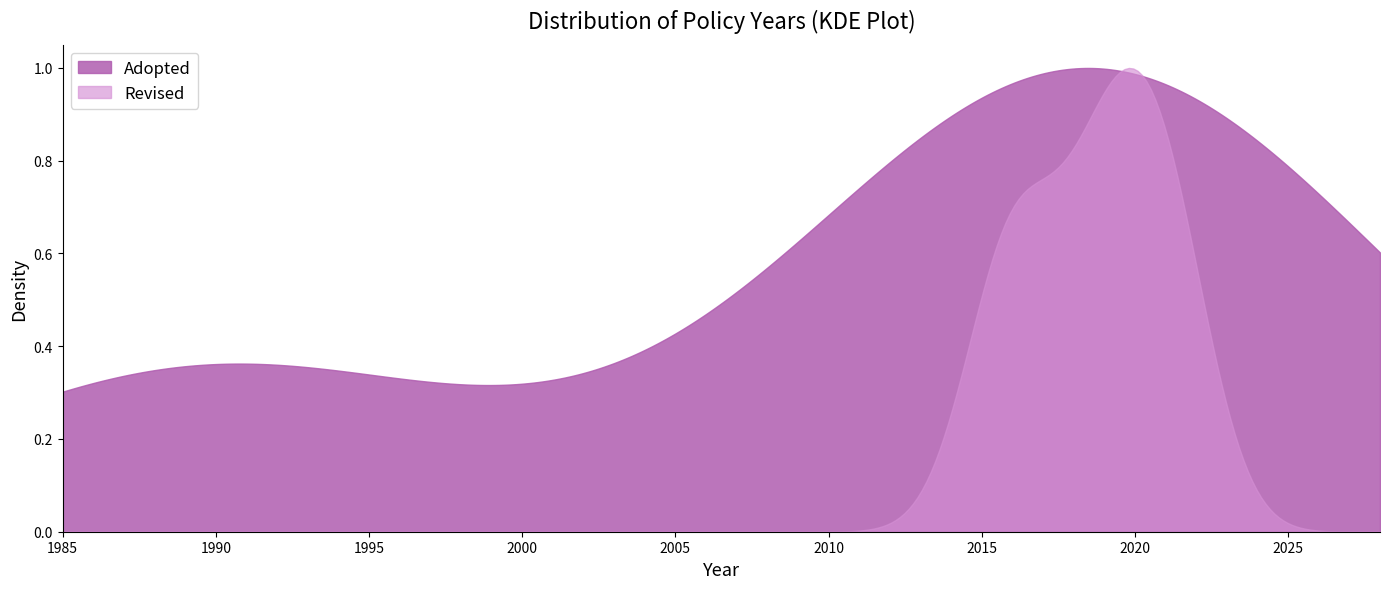

Between 3 and adopted, which is larger?

3